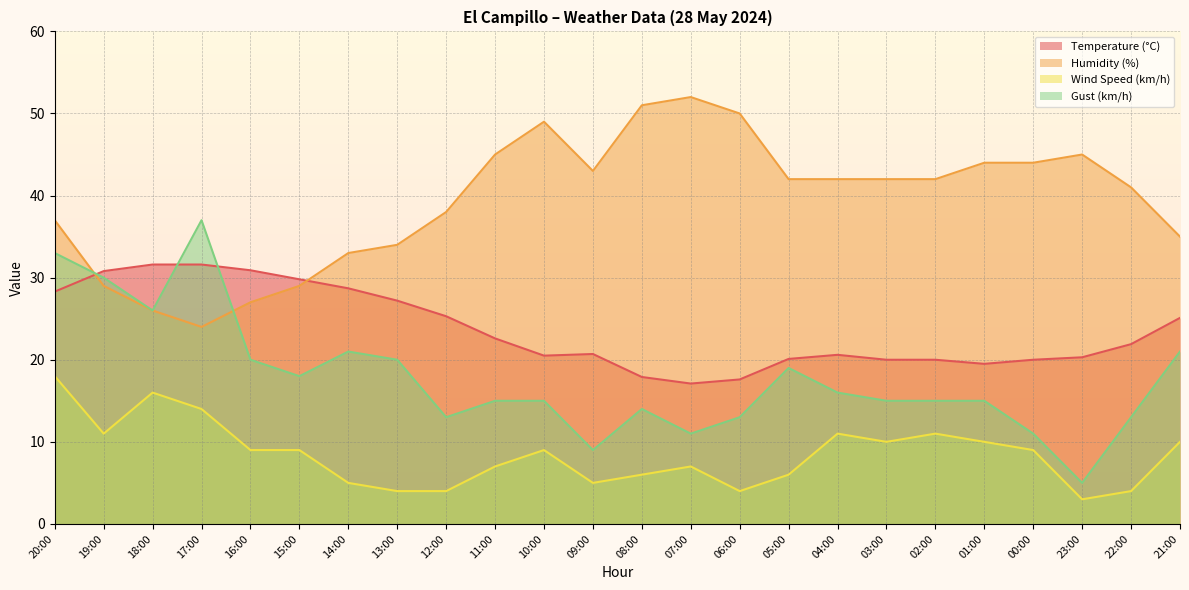

Which has a higher value, 11:00 or 14:00?

14:00